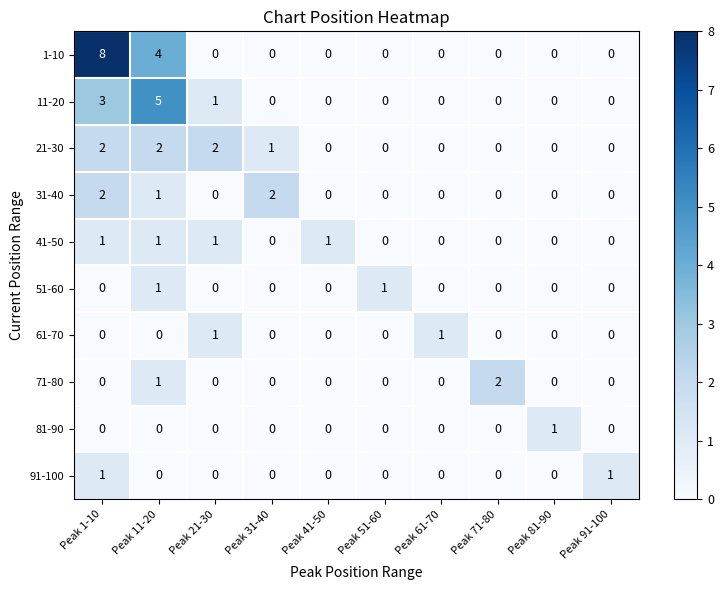

What is the total value across all series at Peak 1-10?

17